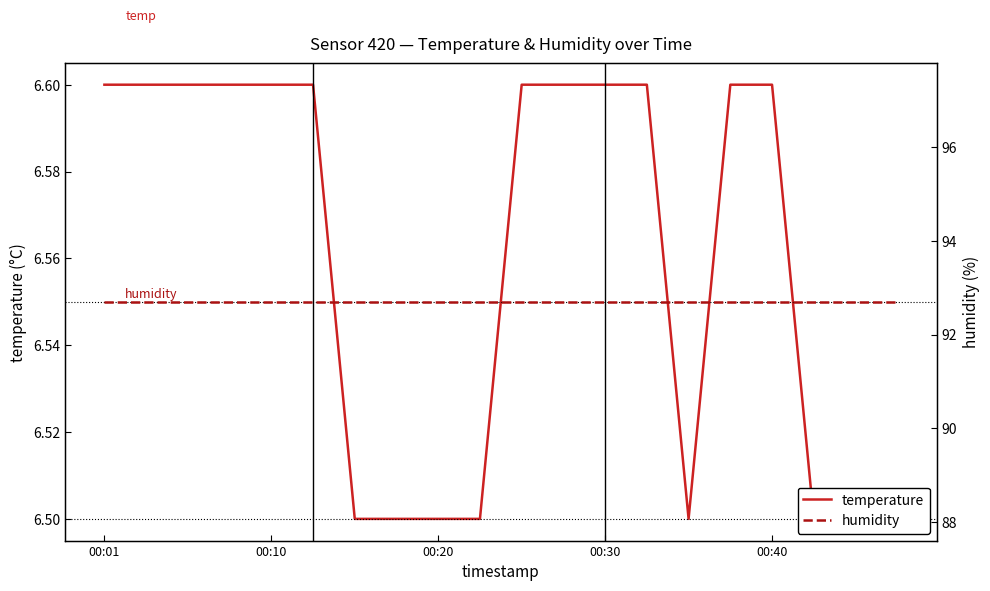

What position from the left is 17?

18